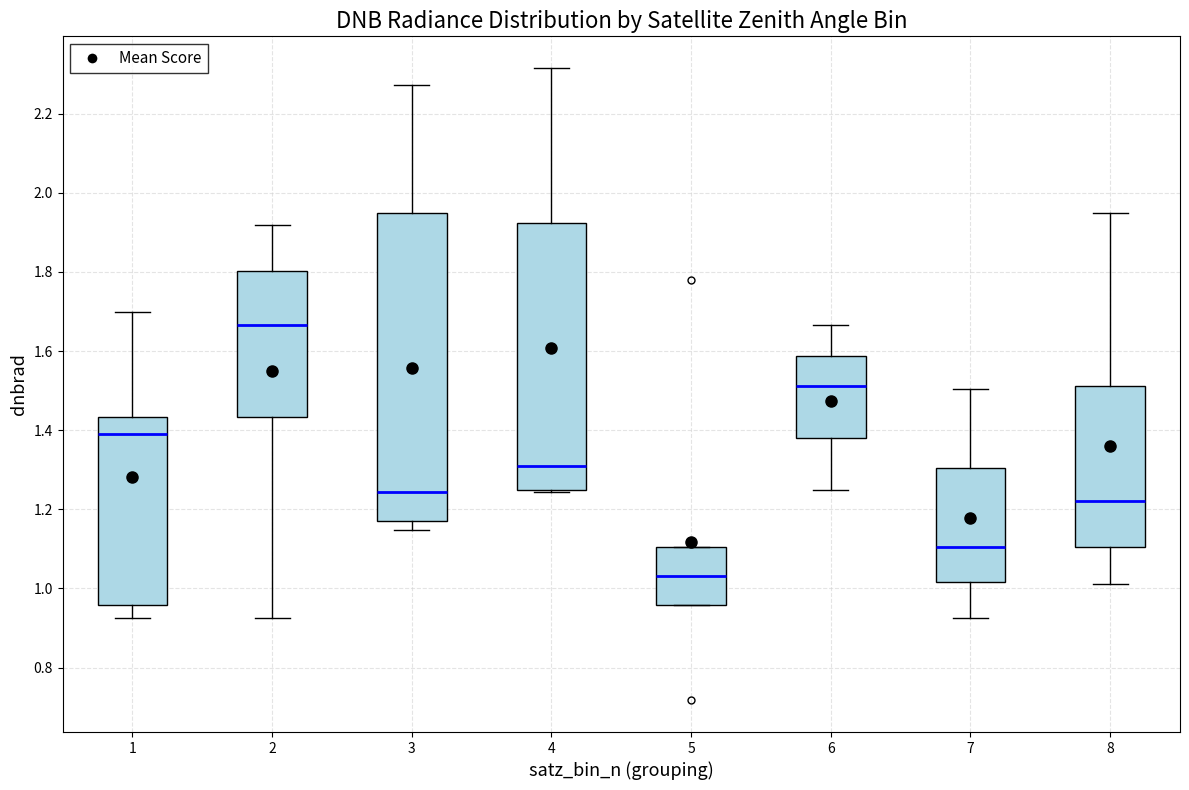

Which box's median line is the lowest?

5